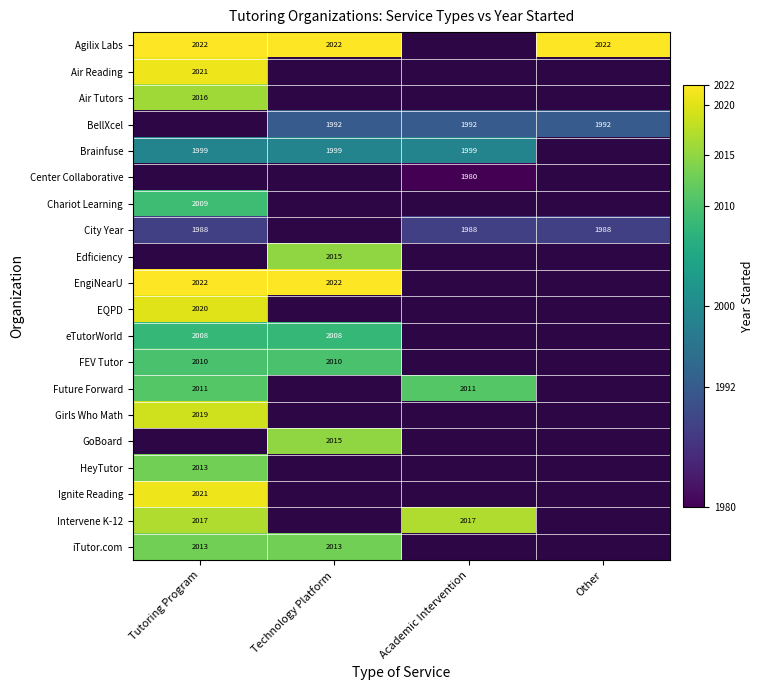

The Edficiency series shows 2716 at Technology Platform. True or false?

False